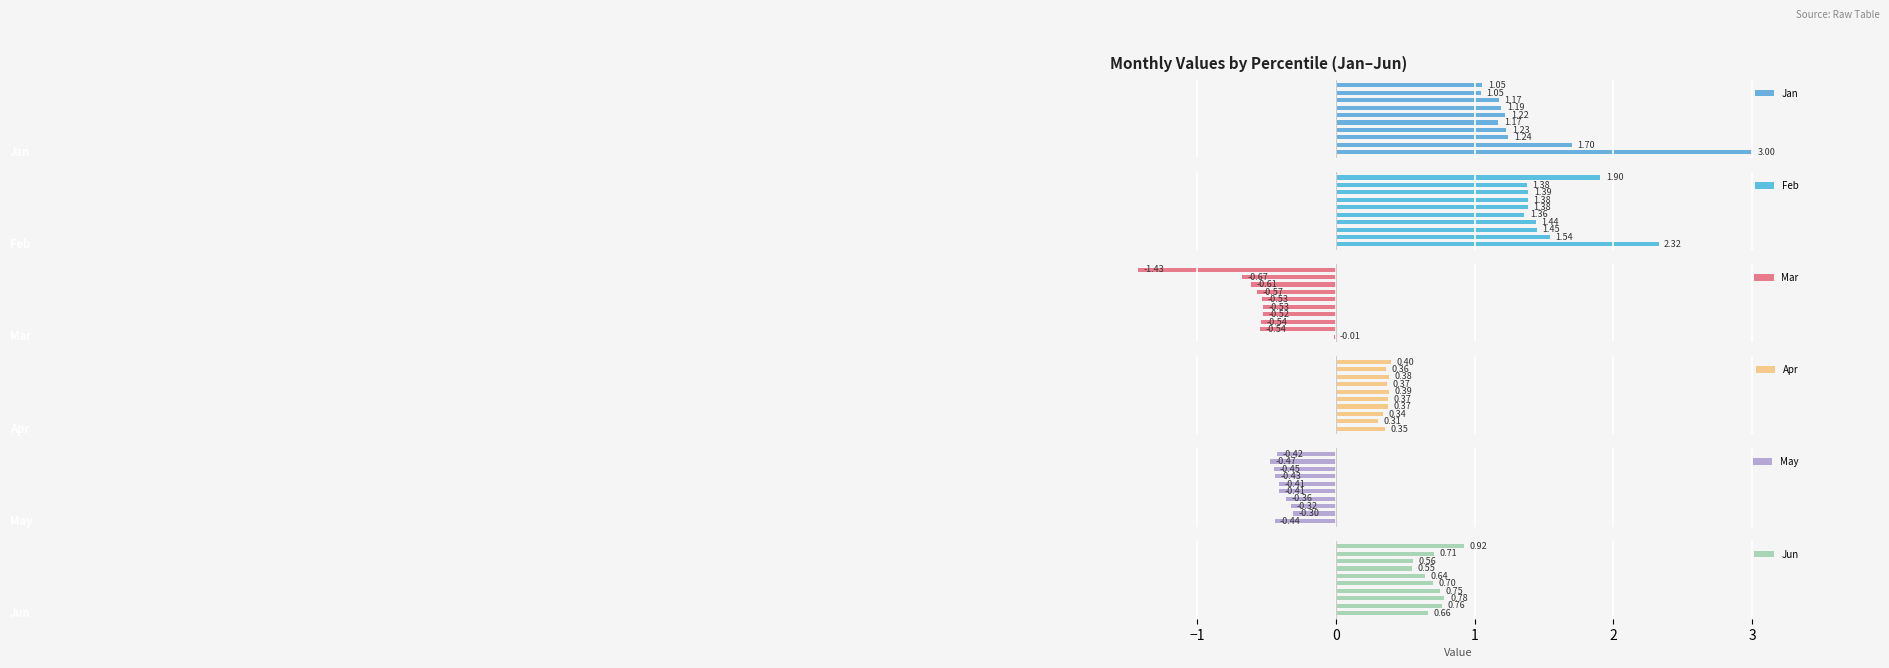

What is the difference between the maximum and minimum values in the May series?

0.2